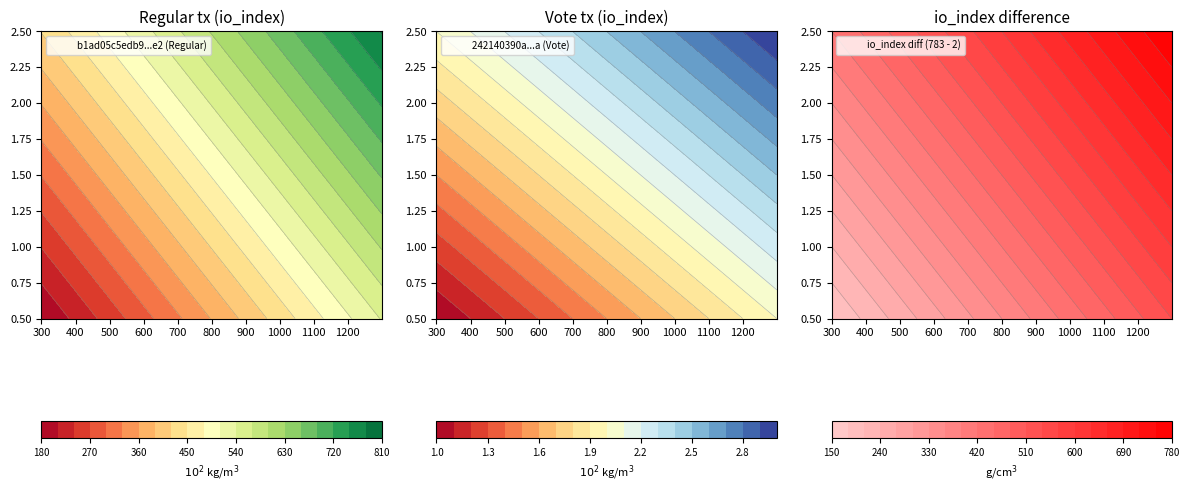

List the series in order of their peak value, highest first.

b1ad05c5edb9816df815c601aa01b1022f546e2, 242140390a1e72140f614f2580043c61adfc66a